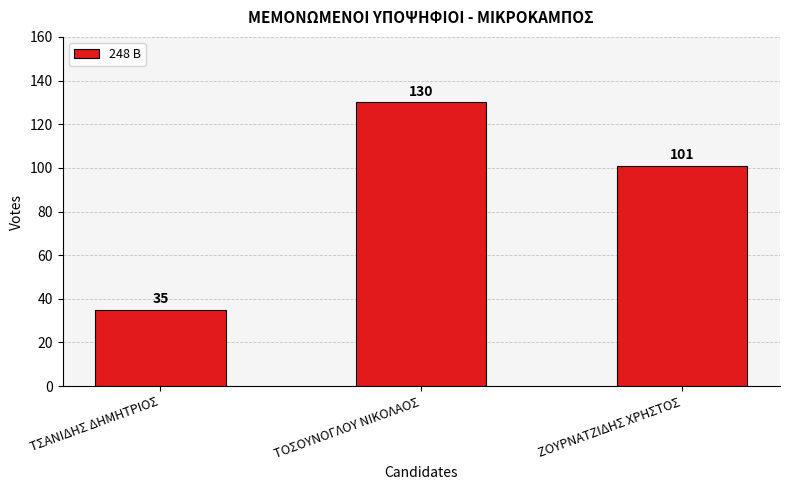

Rank the categories by value from lowest to highest.

ΤΣΑΝΙΔΗΣ ΔΗΜΗΤΡΙΟΣ, ΖΟΥΡΝΑΤΖΙΔΗΣ ΧΡΗΣΤΟΣ, ΤΟΣΟΥΝΟΓΛΟΥ ΝΙΚΟΛΑΟΣ